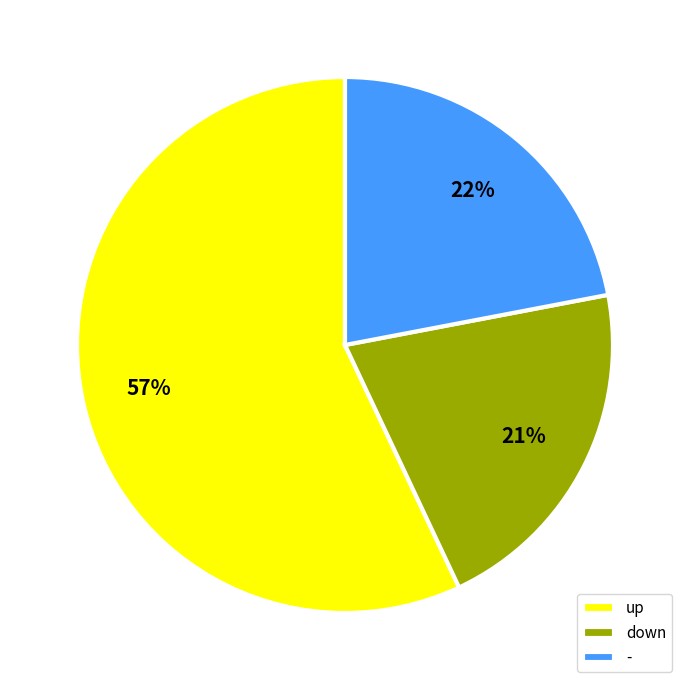

Is there any slice that represents more than half of the pie?

Yes